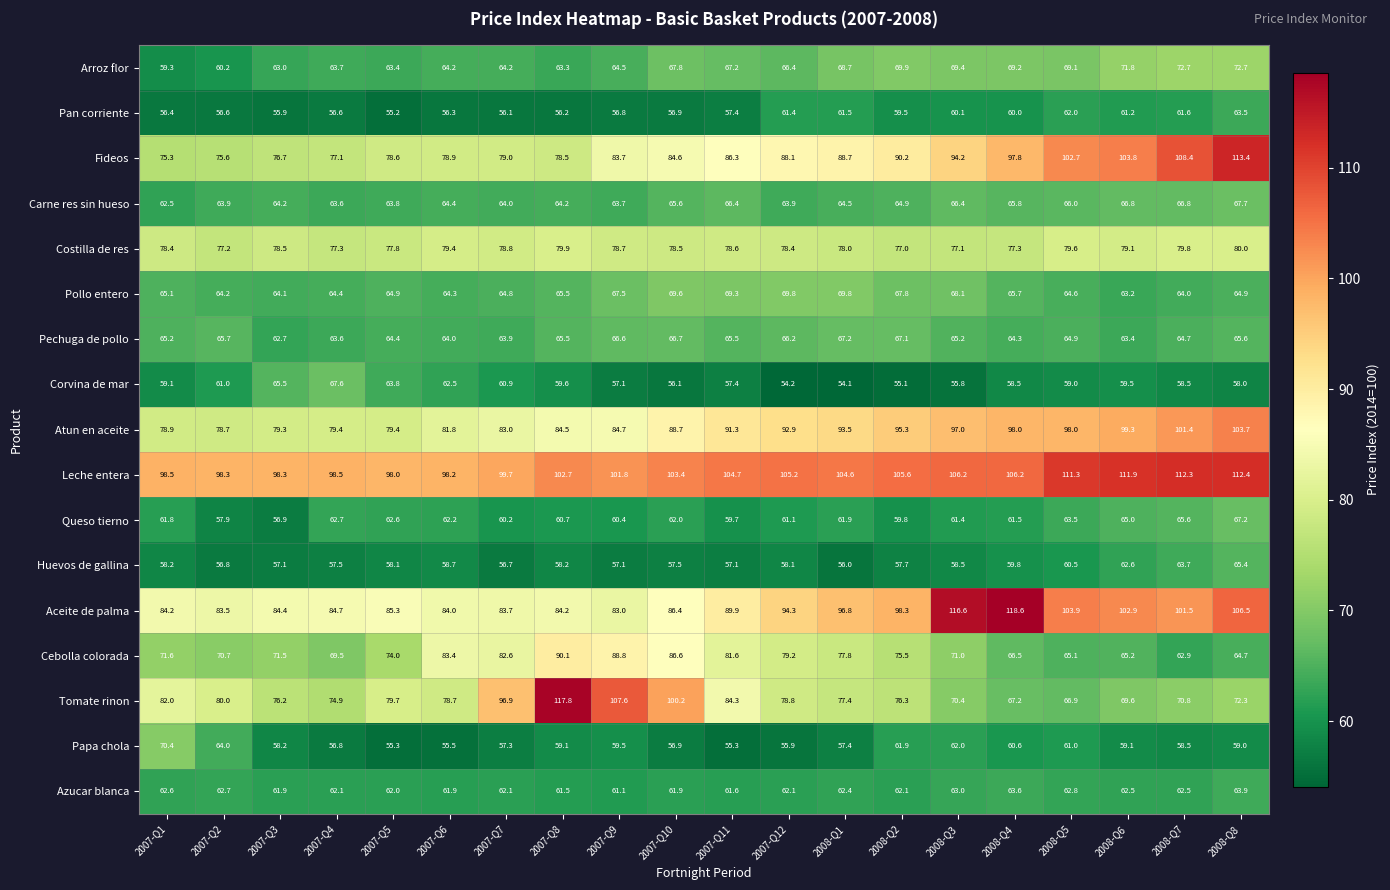

At which label does Azucar blanca reach its minimum?

2007-Q9